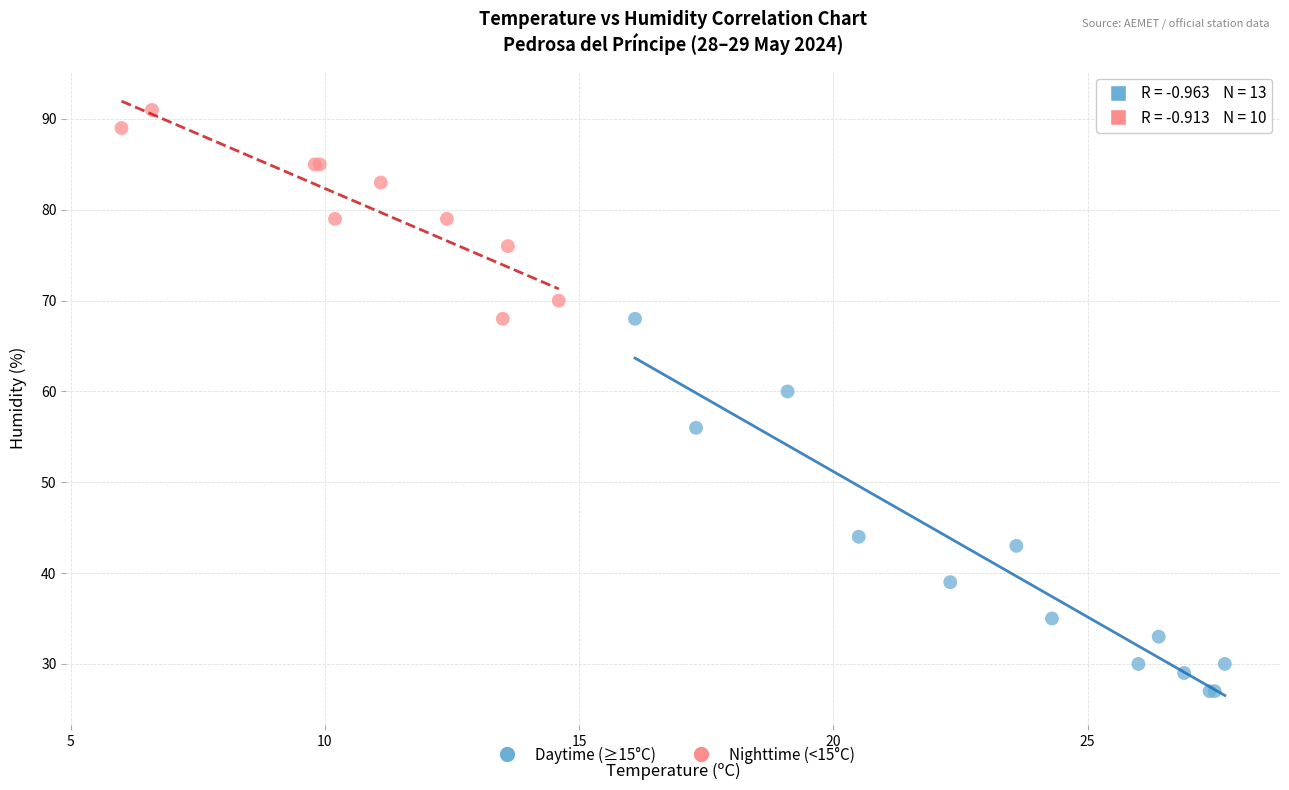

Which series reaches the maximum Y coordinate?

Nighttime (<15°C)